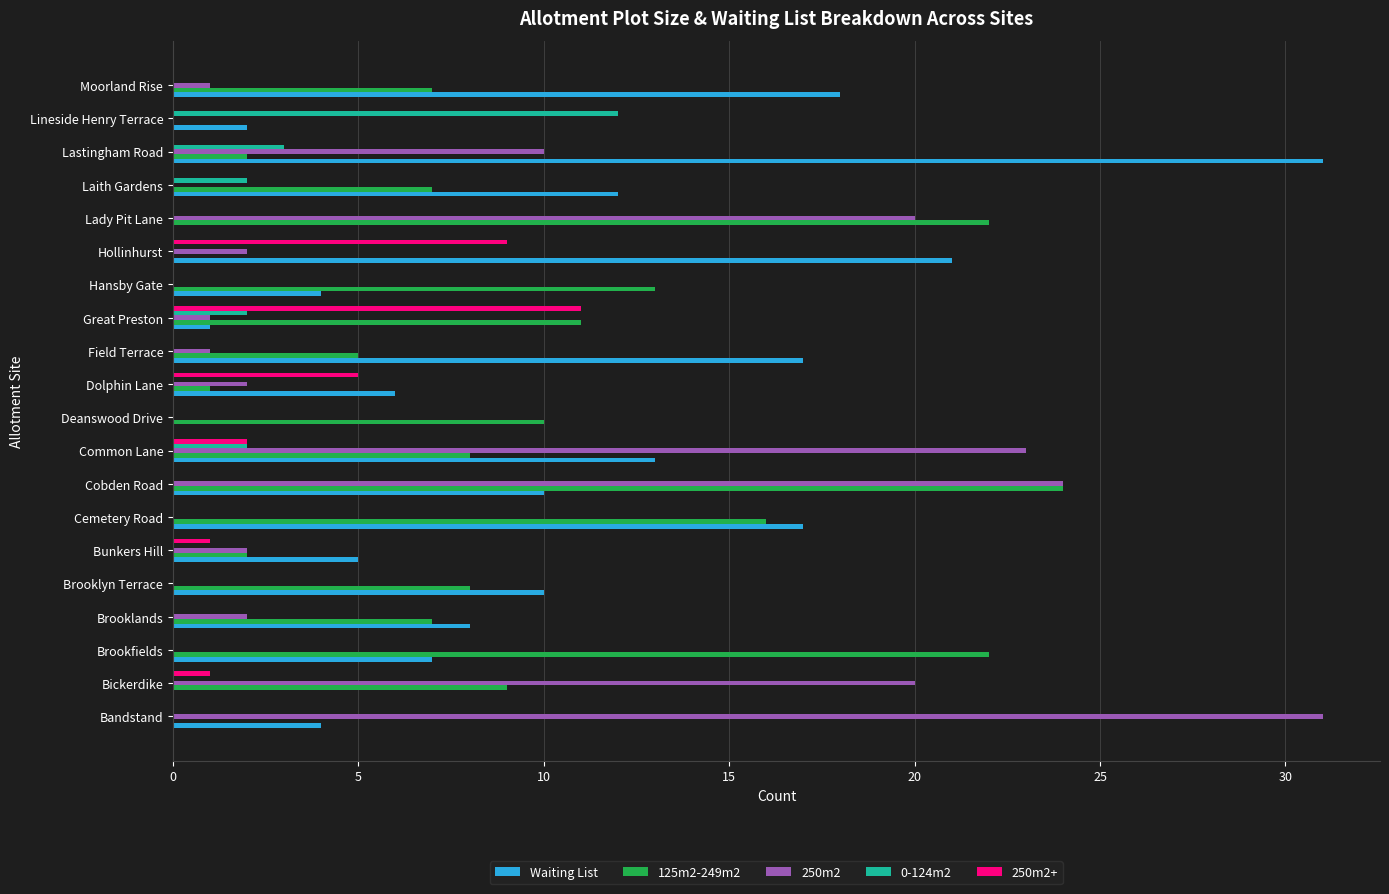

Which series changed the most between Bickerdike and Lady Pit Lane?

125m2-249m2